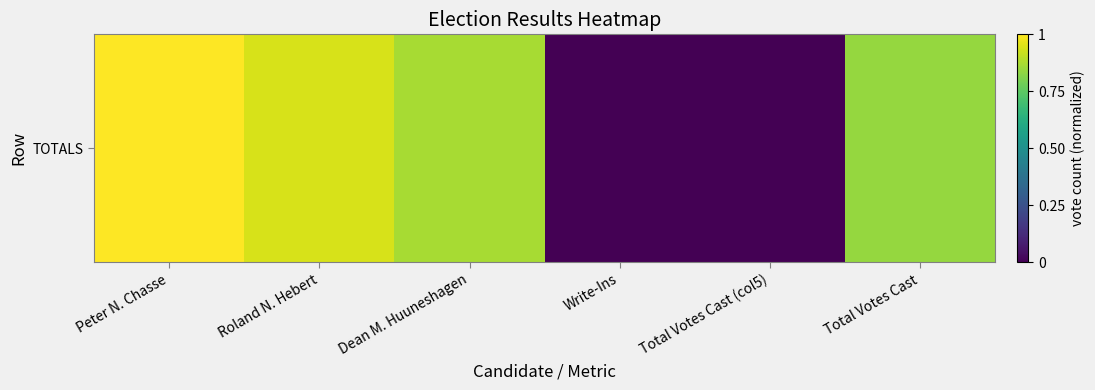

Read the value at Roland N. Hebert.

0.9